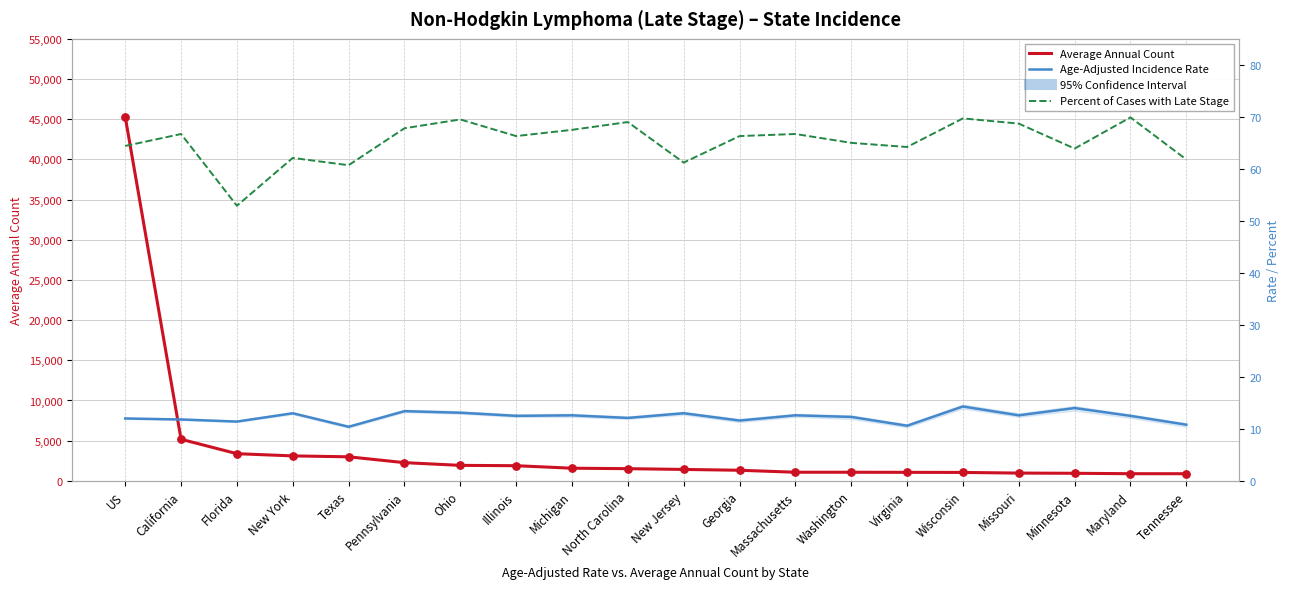

Which series has the largest total across all categories?

Average Annual Count